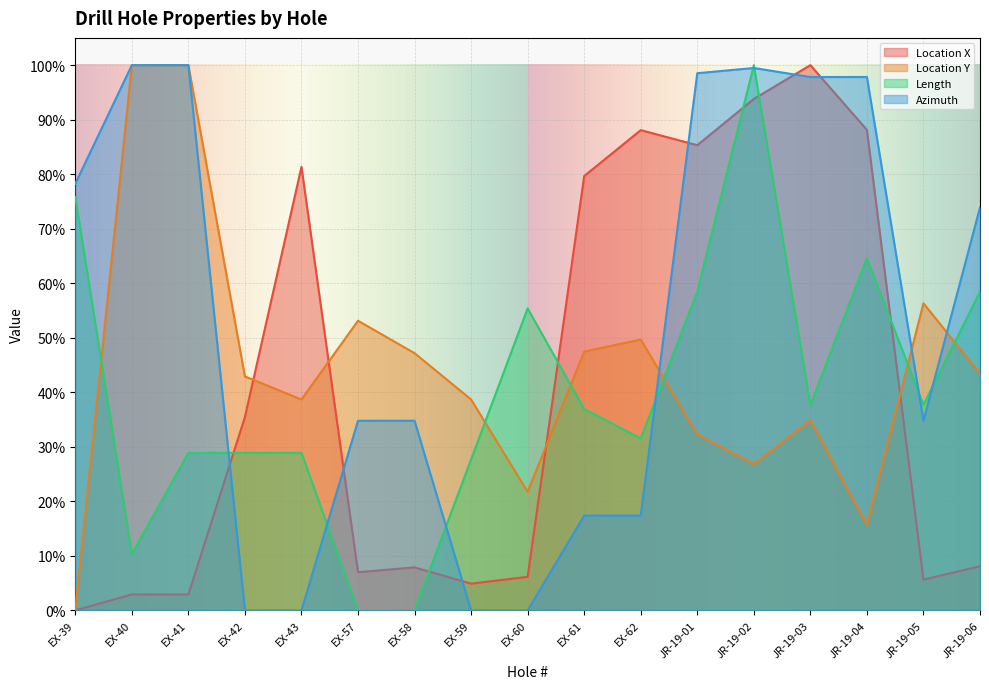

What is the difference between the maximum and minimum values in the Location Y series?

1.0